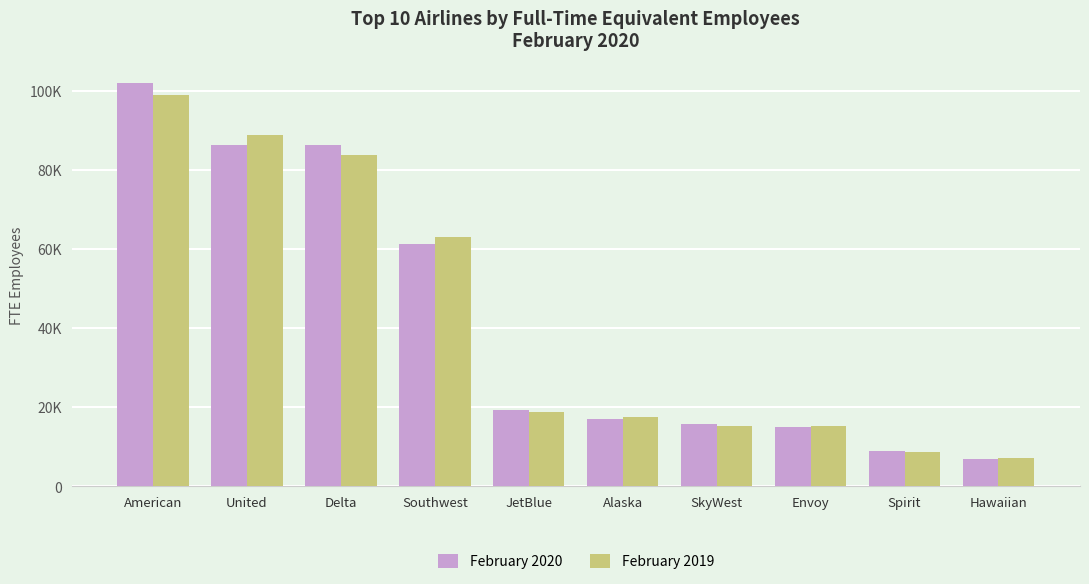

At which category is the sum across all series the highest?

American